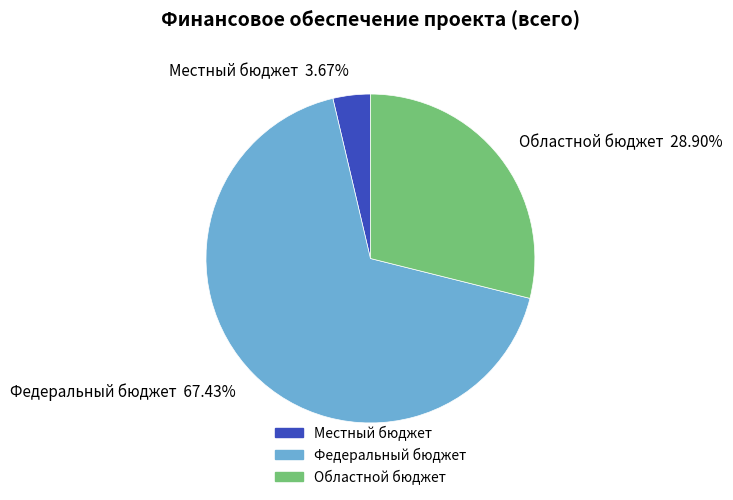

To the nearest percent, what portion does Местный бюджет represent?

4%